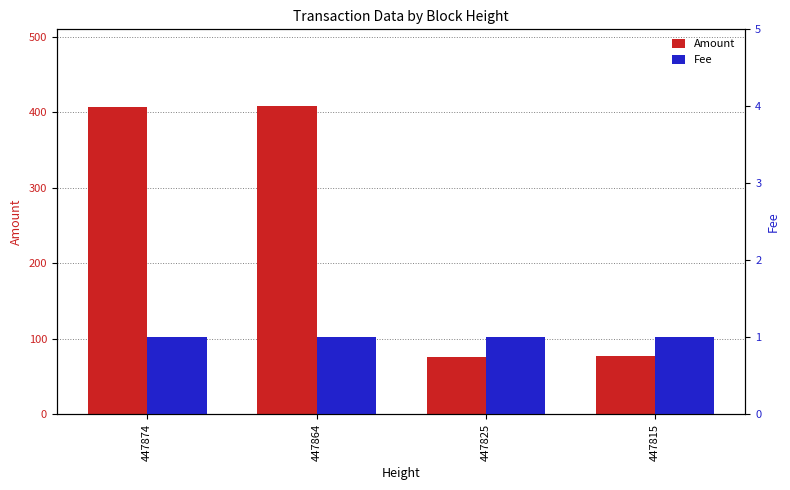

Between 447864 and 447825, which is larger?

447864